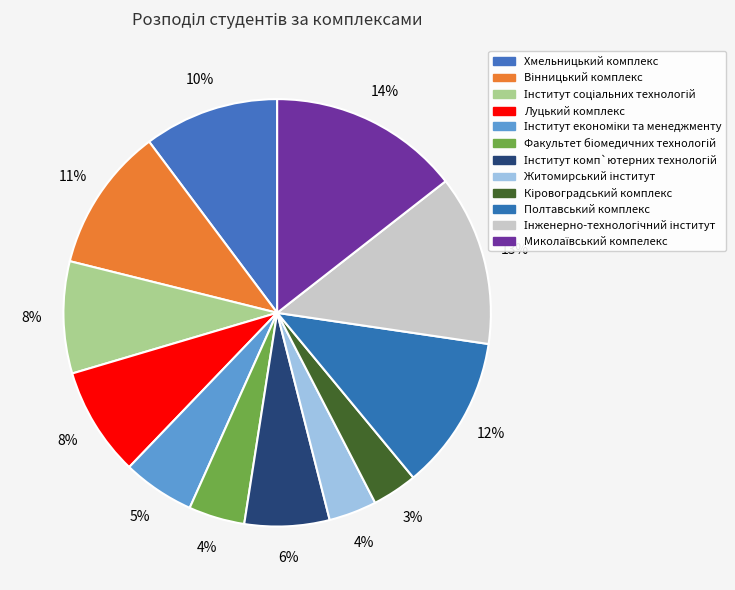

What is the smallest slice in the pie chart?

Кіровоградський комплекс